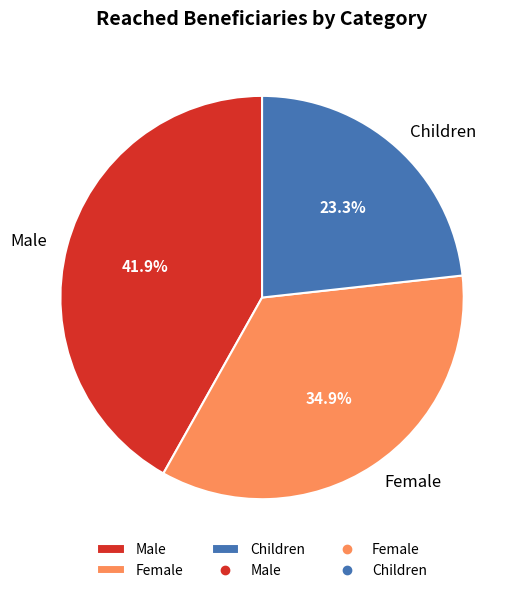

To the nearest percent, what is the combined percentage of Children and Female?

58%